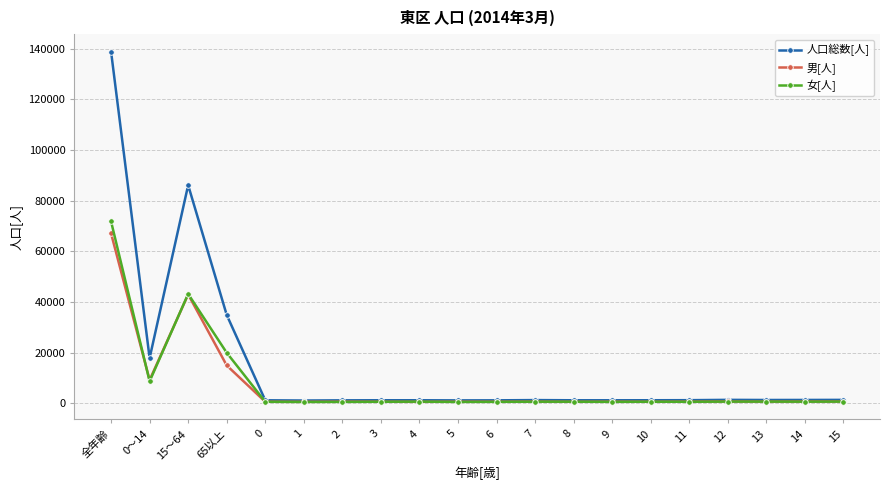

At which category does the chart reach its peak across all series?

全年齢